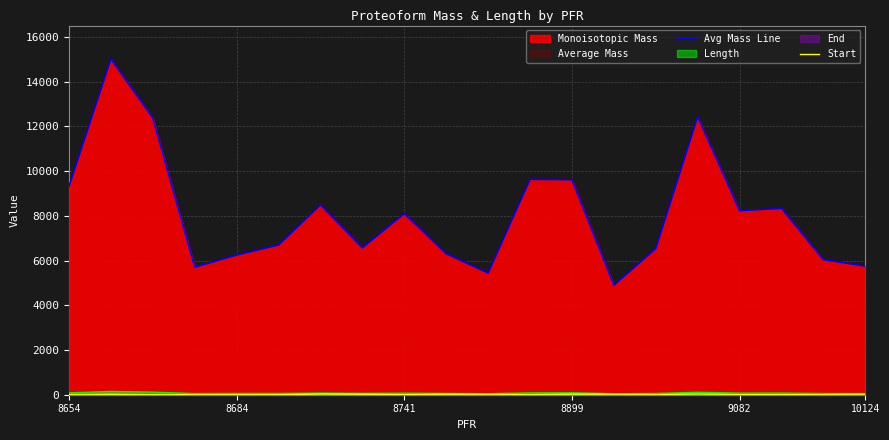

How many interior local valleys does the Start series have?

5